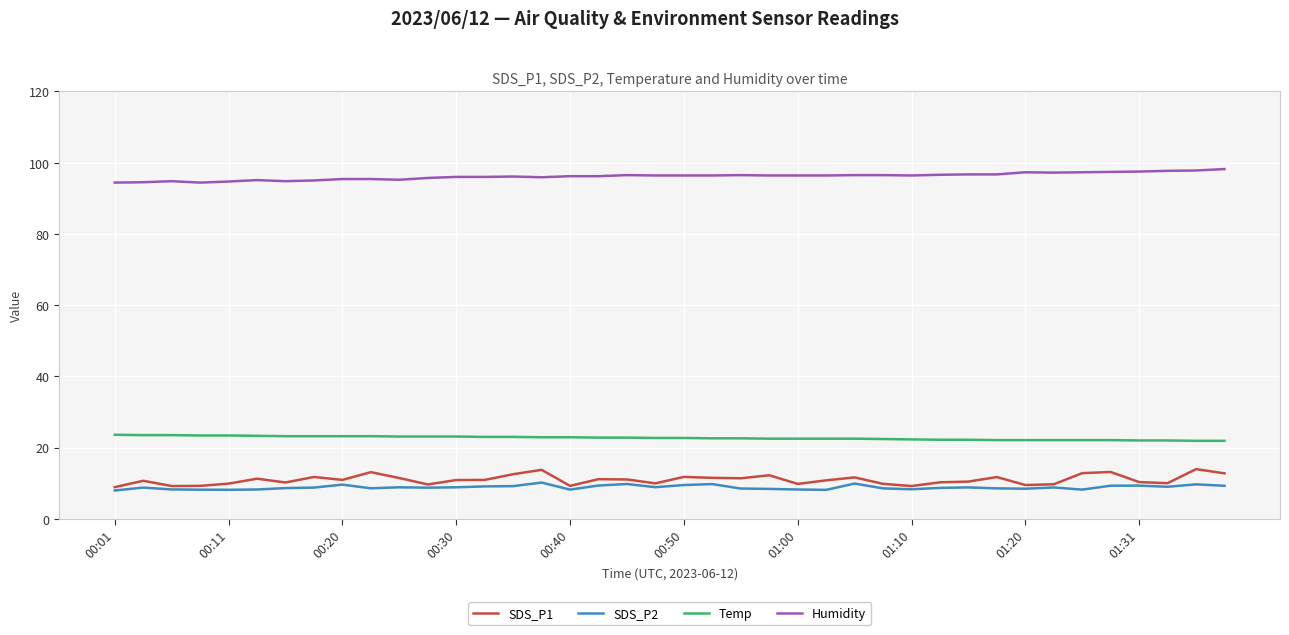

Which series has the largest total across all categories?

Humidity